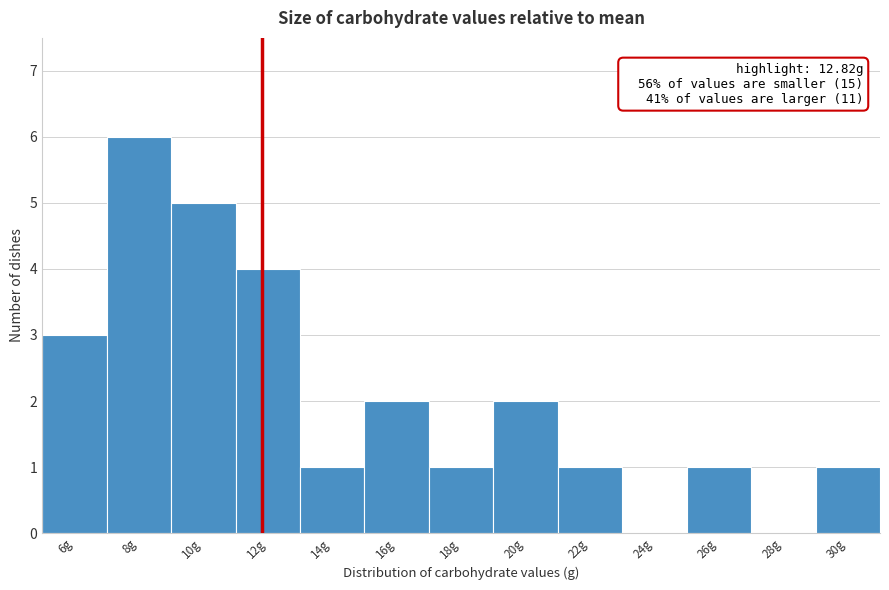

Reading right to left, list all the values displayed in this chart.

30g=1	28g=0	26g=1	24g=0	22g=1	20g=2	18g=1	16g=2	14g=1	12g=4	10g=5	8g=6	6g=3